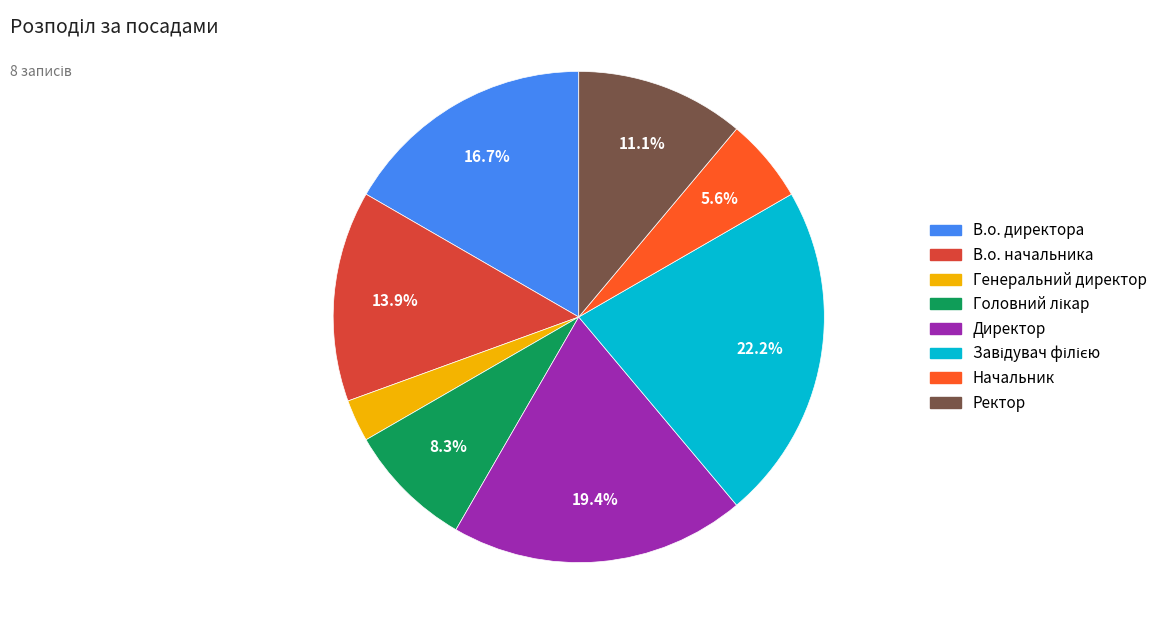

How much of the chart is everything except В.о. начальника?

86.1%